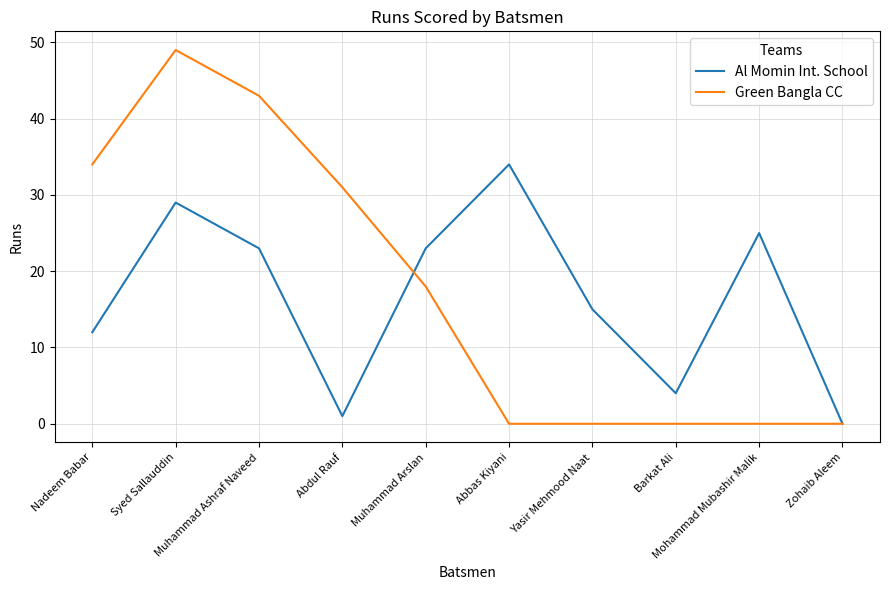

True or false: Green Bangla CC has a value of 31 at Abdul Rauf.

True